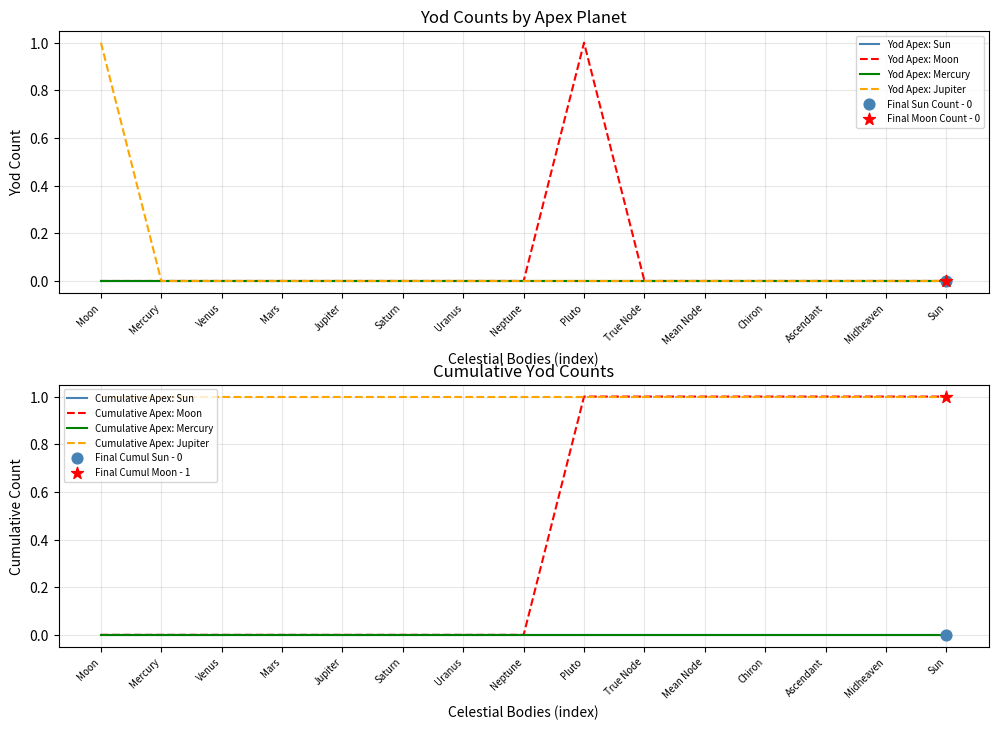

Which series contains the highest Y value?

Yod_Apex_Moon